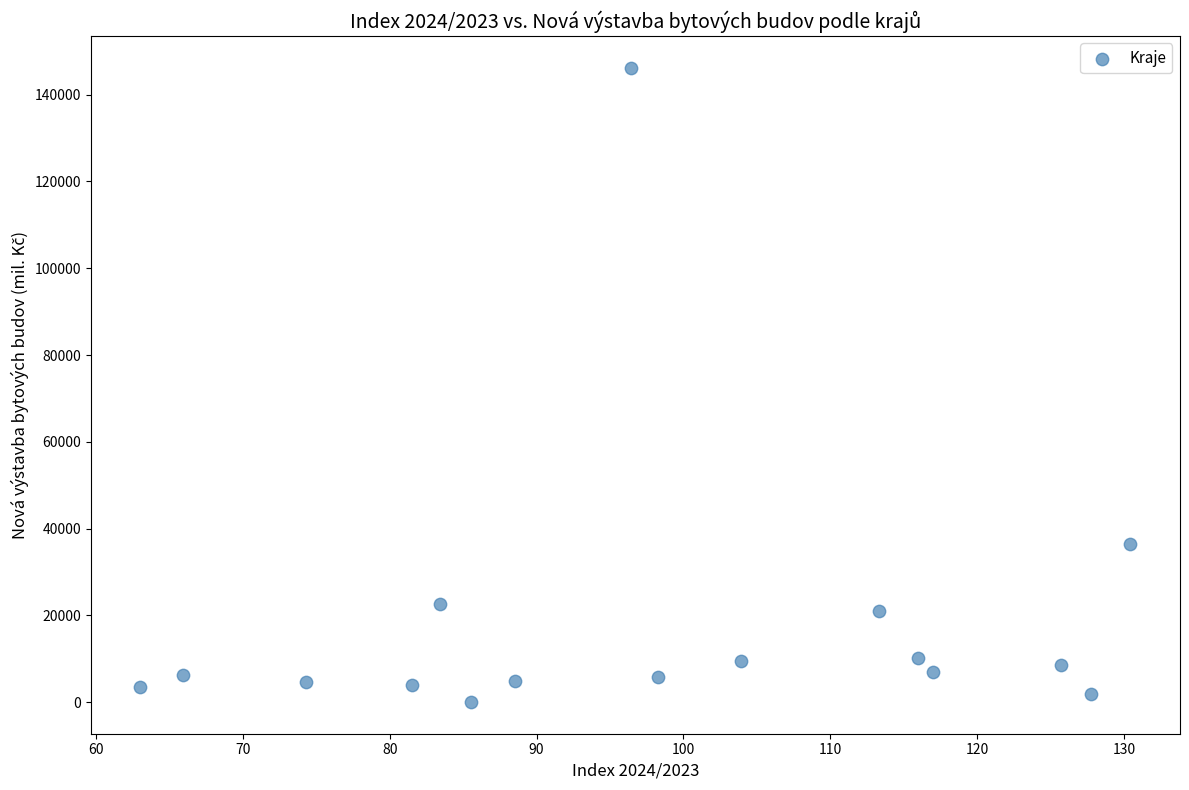

What Y value in the scatter plot is closest to 73142?

36440